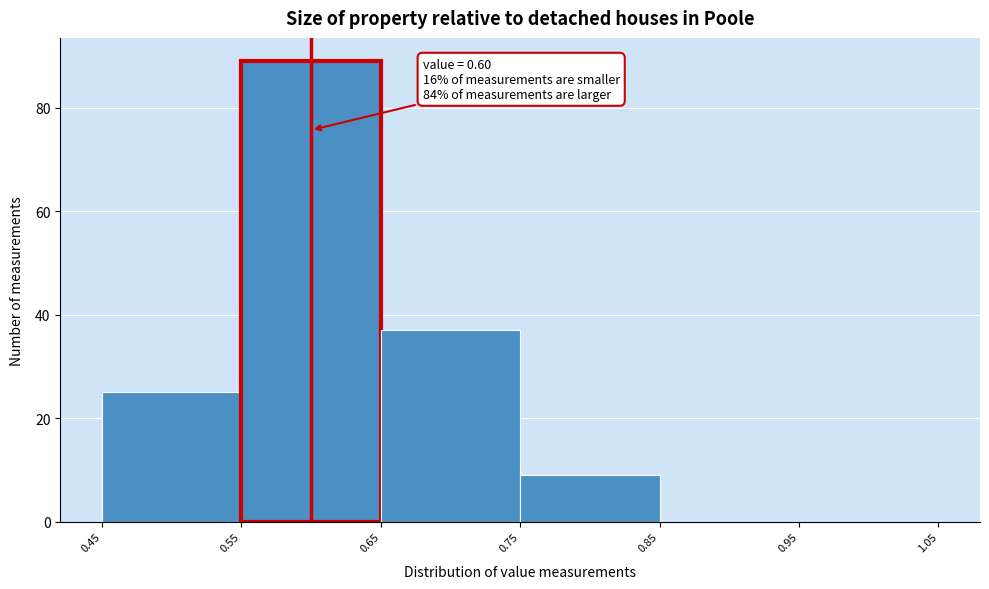

Over which range of the x-axis is the bar tallest?

0.55 to 0.65